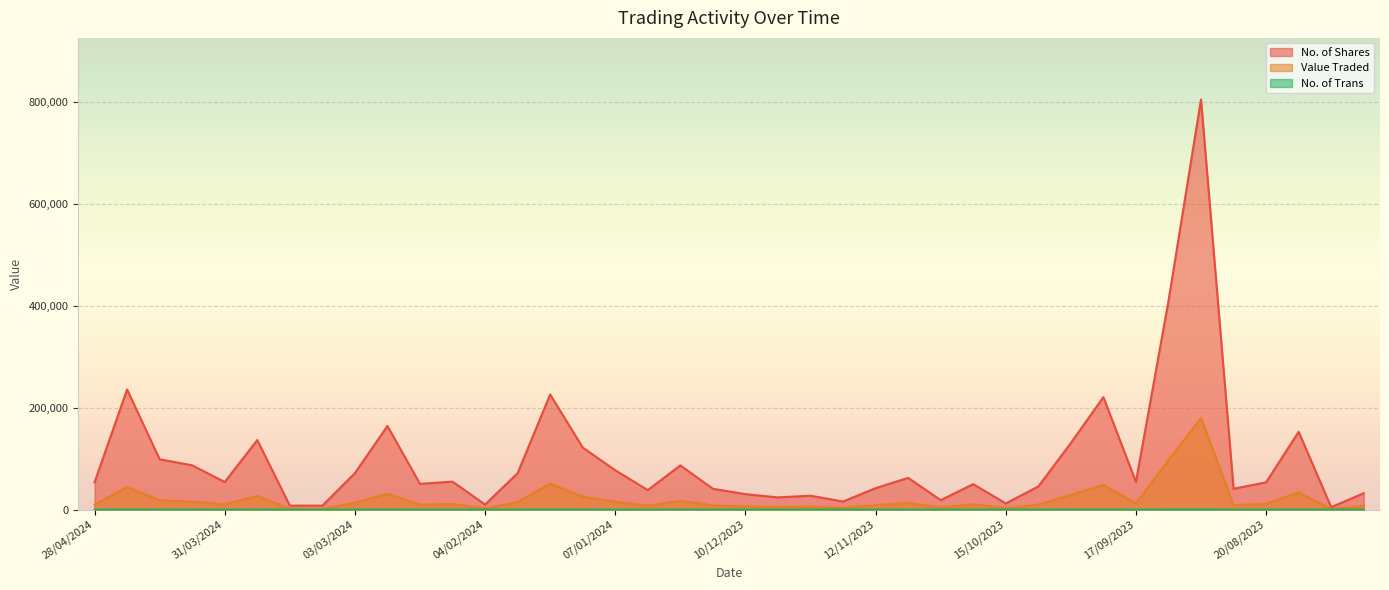

At 03/09/2023, list the series in order from smallest to largest.

No. of Trans, Value Traded, No. of Shares